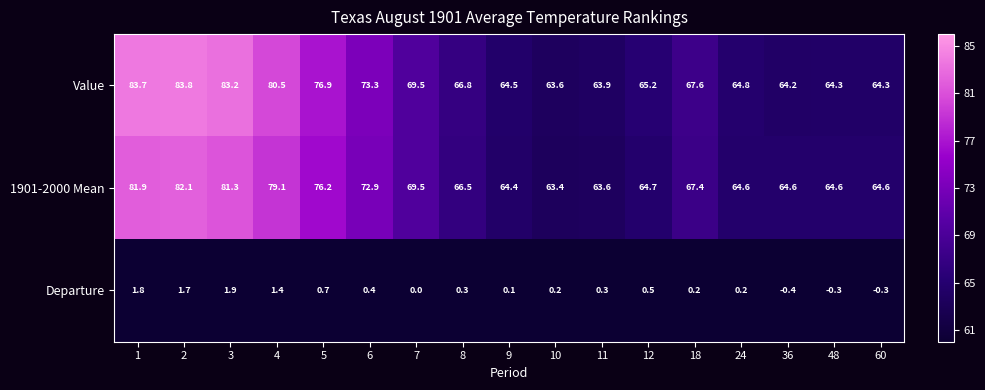

Which series changed the most between 11 and 48?

1901-2000 Mean